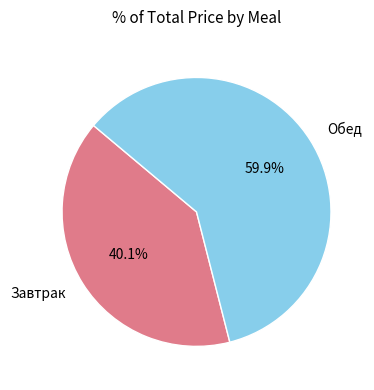

Between Завтрак and Обед, which is larger?

Обед